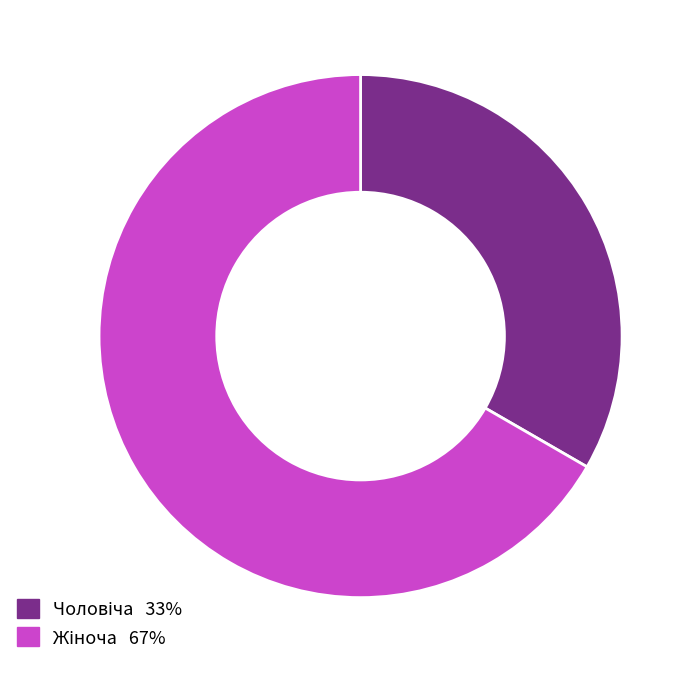

Is there a majority slice in this chart?

Yes